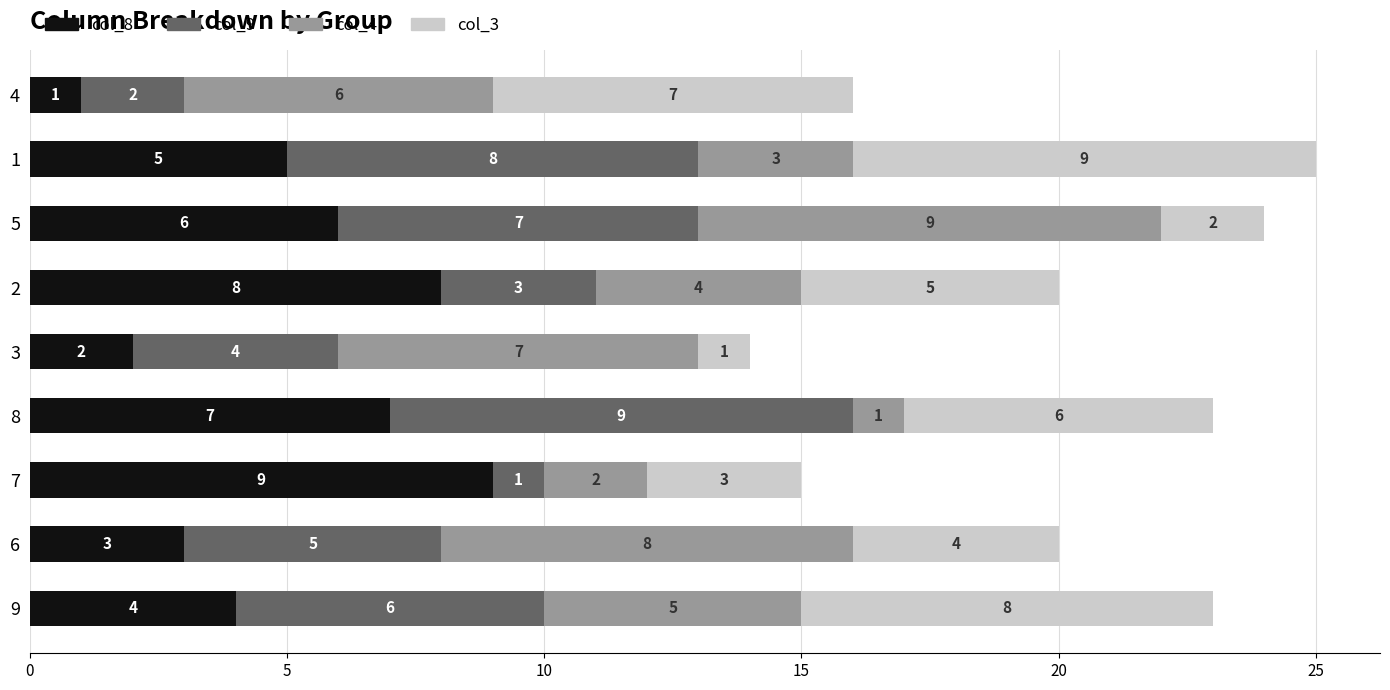

What is the total value across all series at 1?

25